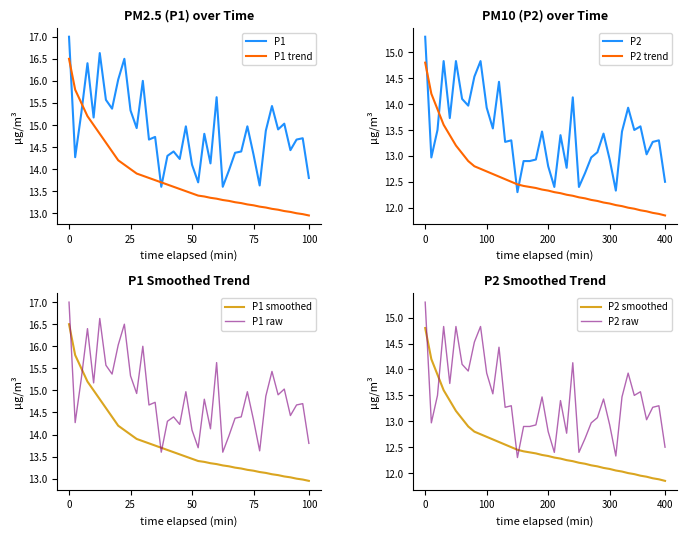

The P2_smooth series shows 20.1 at 00:31. True or false?

False